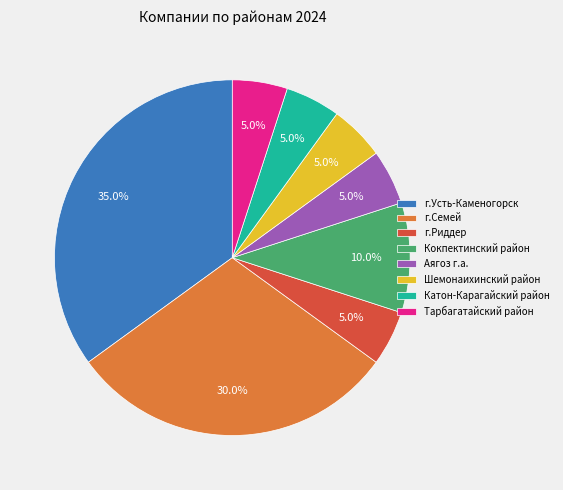

True or false: Тарбагатайский район accounts for 1% of the total.

False